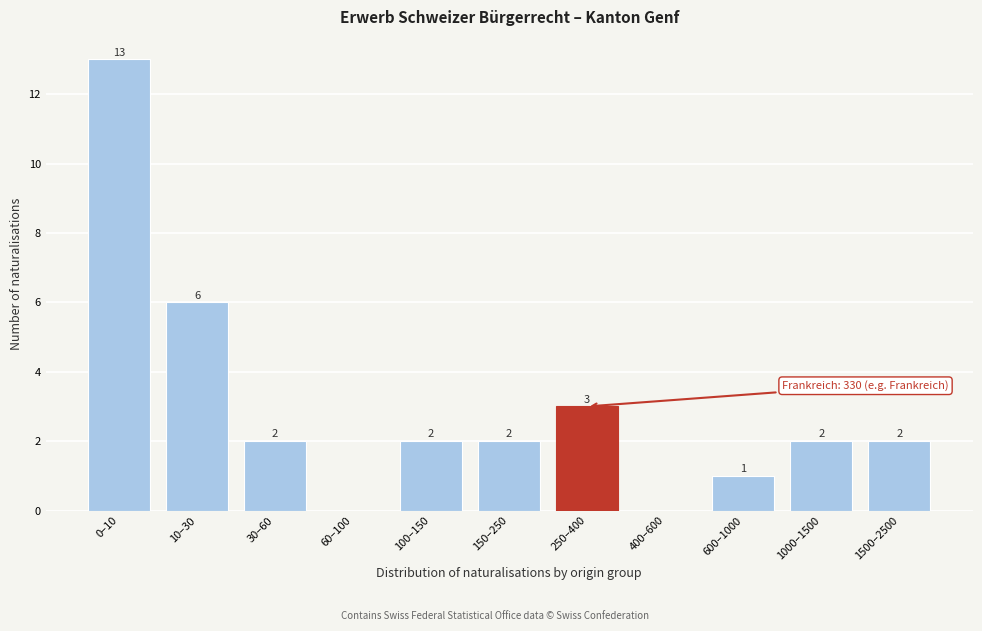

Reading right to left, extract all data points from this chart.

1500–2500=2	1000–1500=2	600–1000=1	400–600=0	250–400=3	150–250=2	100–150=2	60–100=0	30–60=2	10–30=6	0–10=13